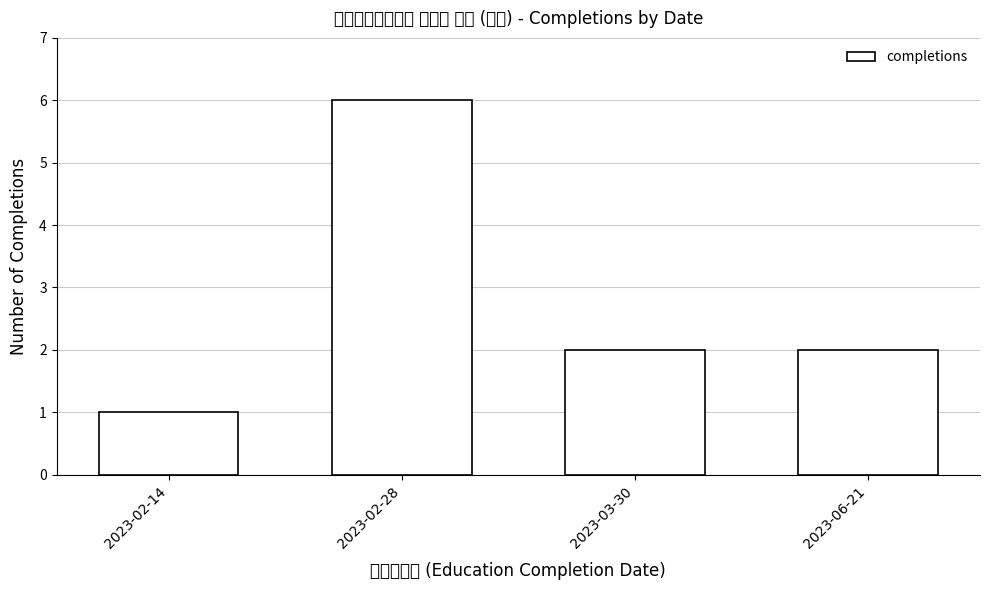

List the labels in order of value, smallest first.

2023-02-14, 2023-03-30, 2023-06-21, 2023-02-28